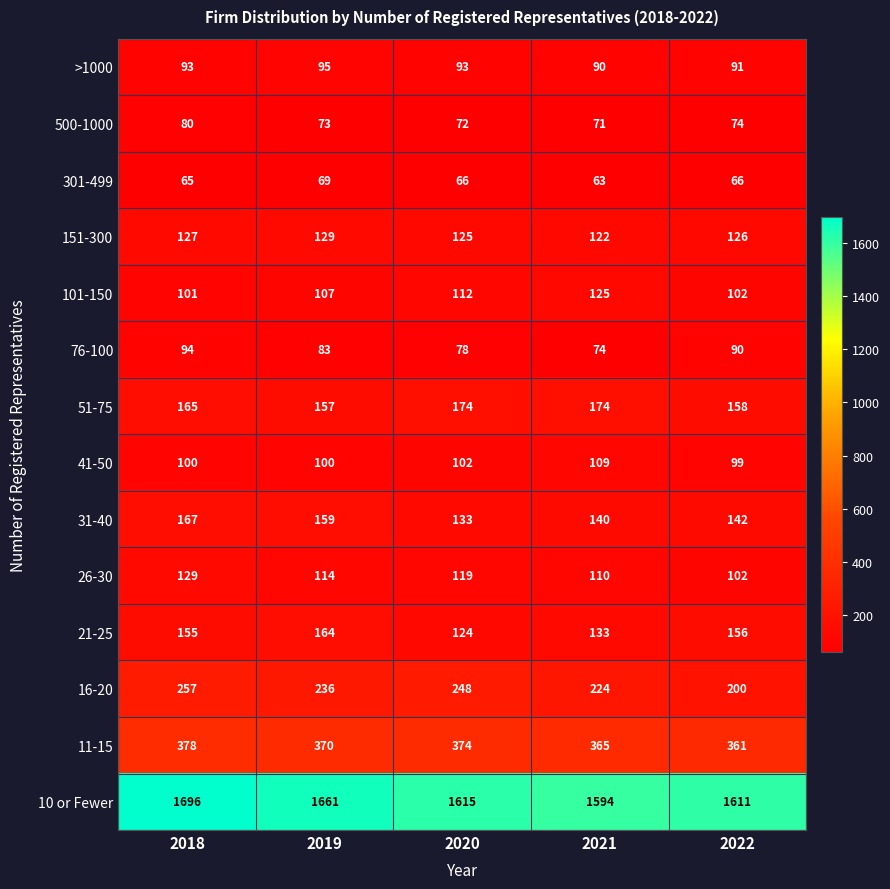

Which series has the largest total across all categories?

10 or Fewer